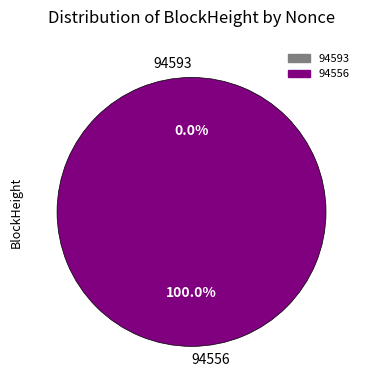

Count the number of slices in the pie.

2